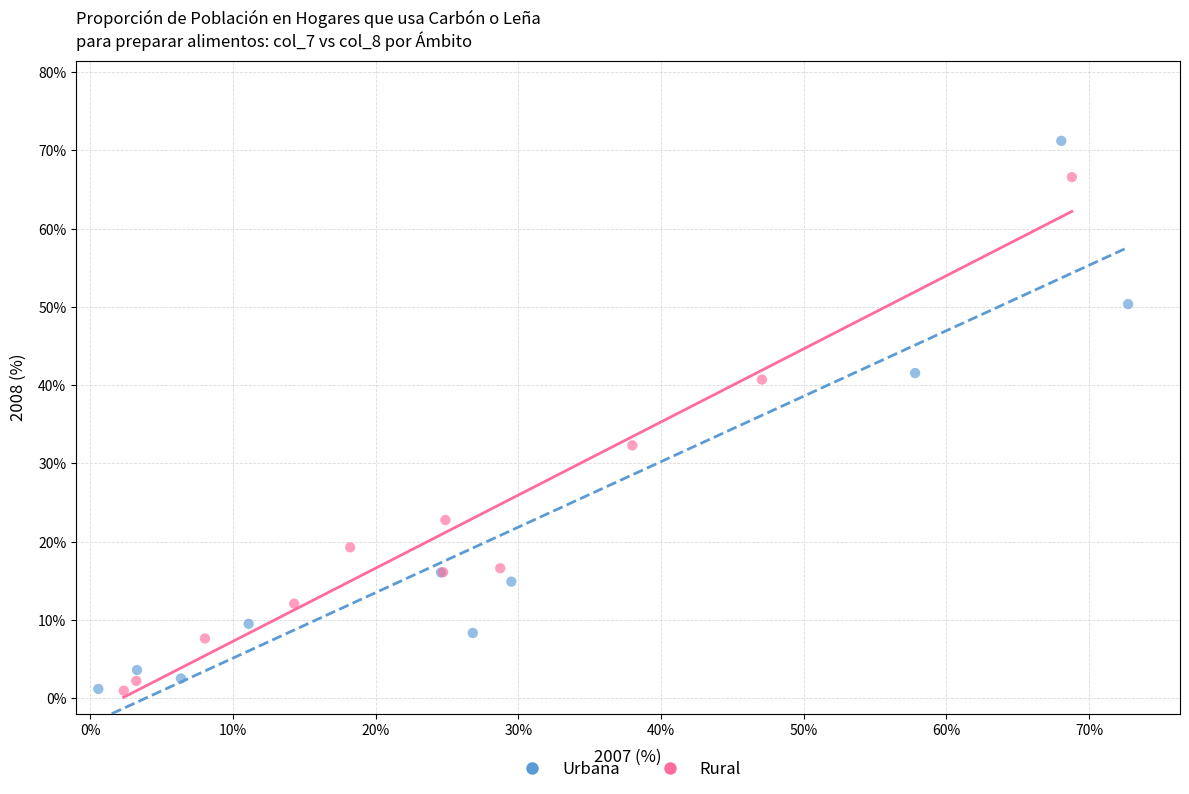

Which series contains the highest Y value?

Urbana